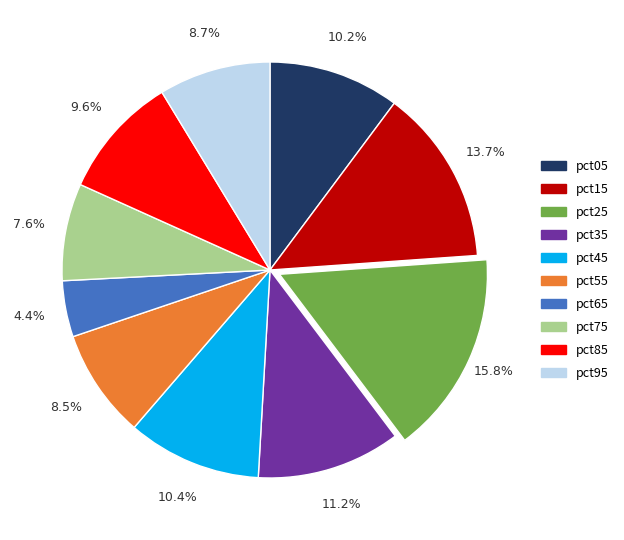

Which has a higher value, pct45 or pct65?

pct45